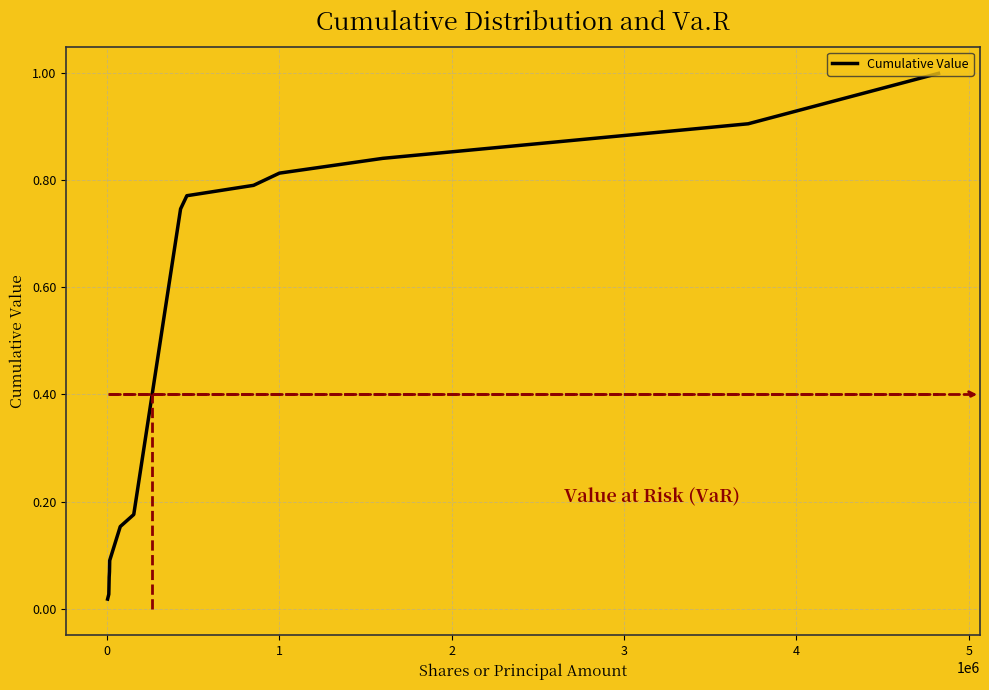

What is the difference between the maximum and minimum values?

1.0